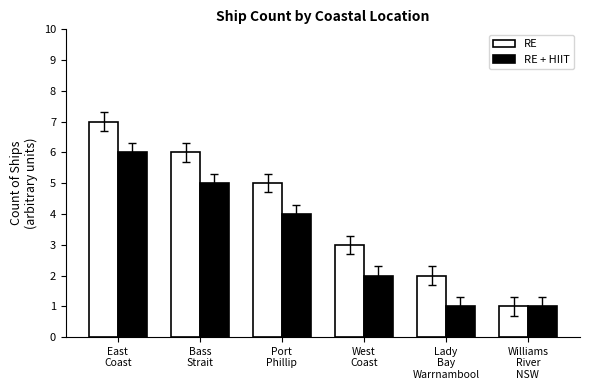

At which category does the chart reach its peak across all series?

East
Coast